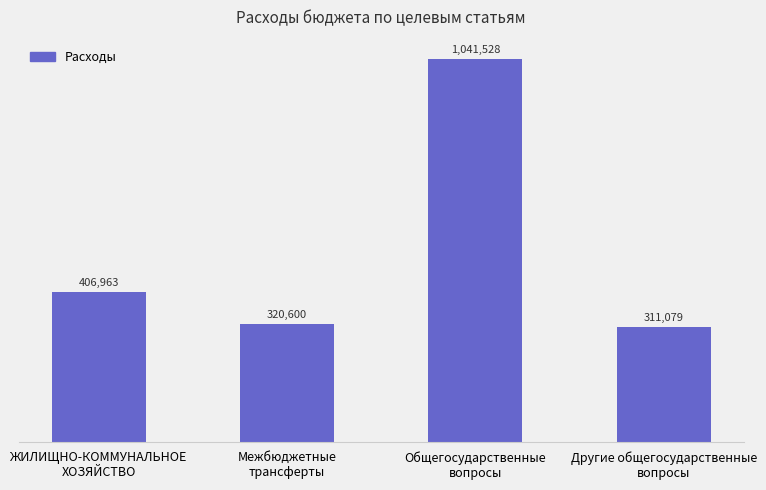

How many data points are above 406963?

2